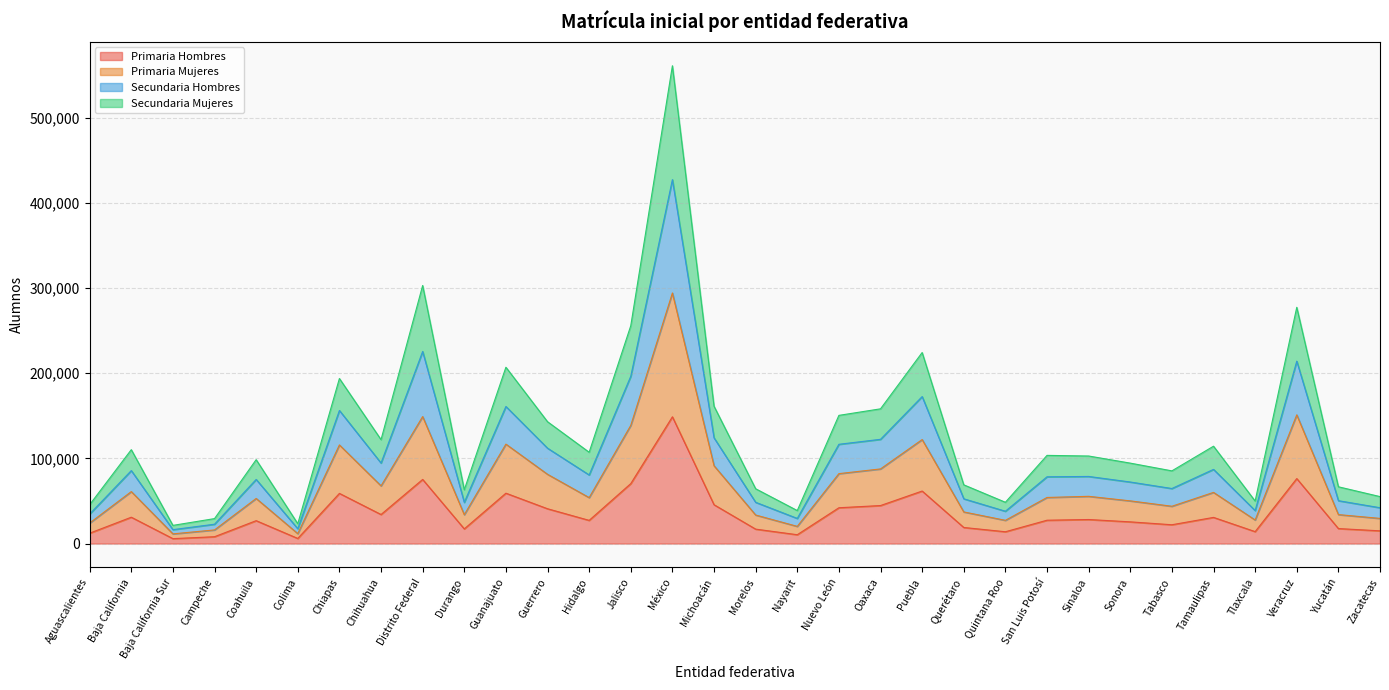

Is it true that Primaria Hombres equals 21883 at Guerrero?

False